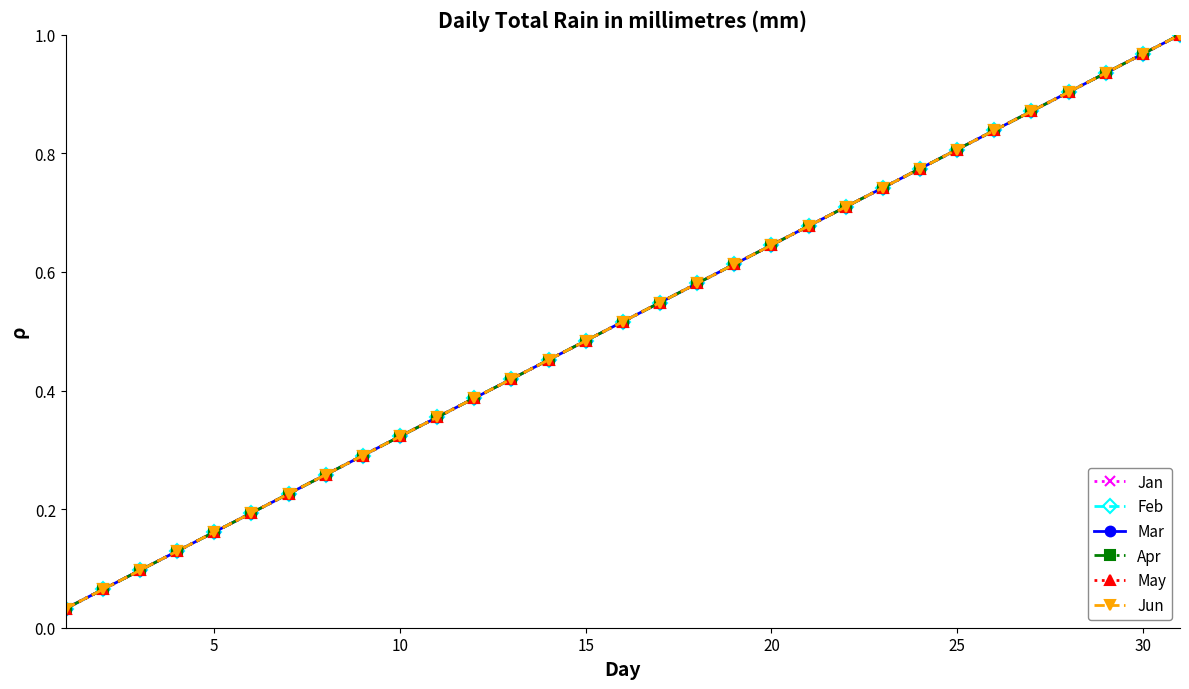

Is this an area chart (filled region under the line)?

No